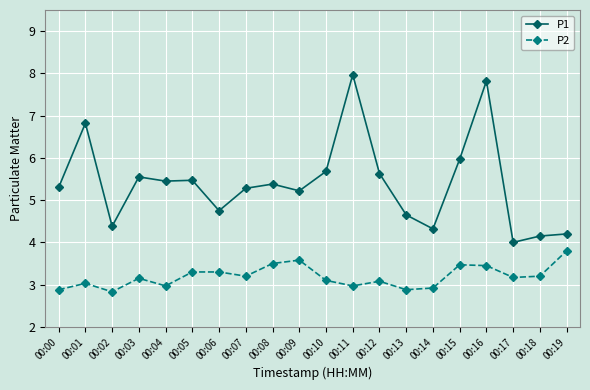

Rank the series at 00:13 from highest to lowest value.

P1, P2